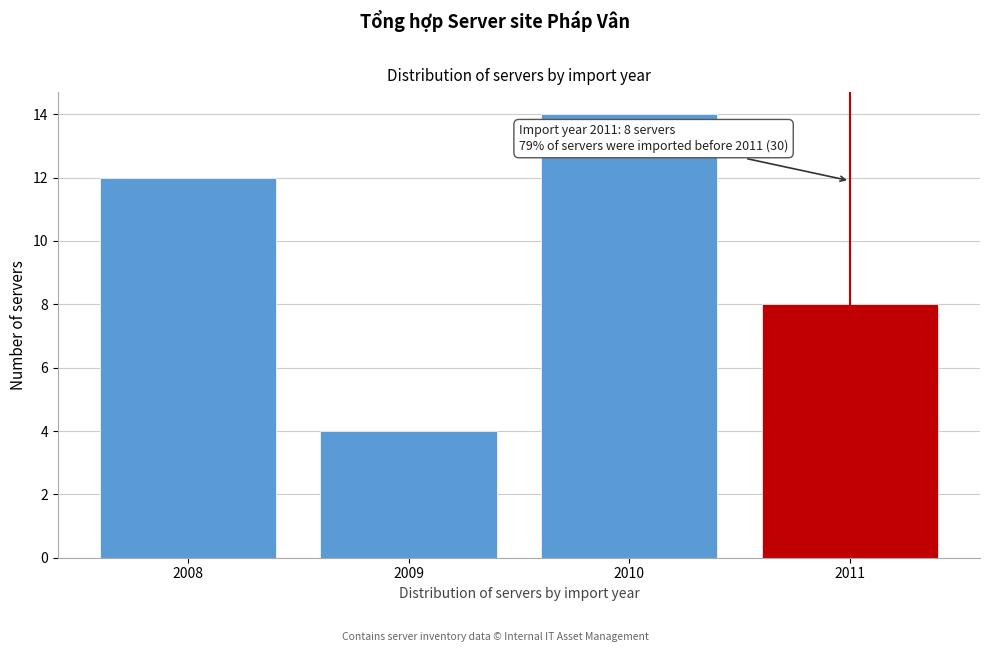

Reading right to left, what are all the values shown in this chart?

8	14	4	12